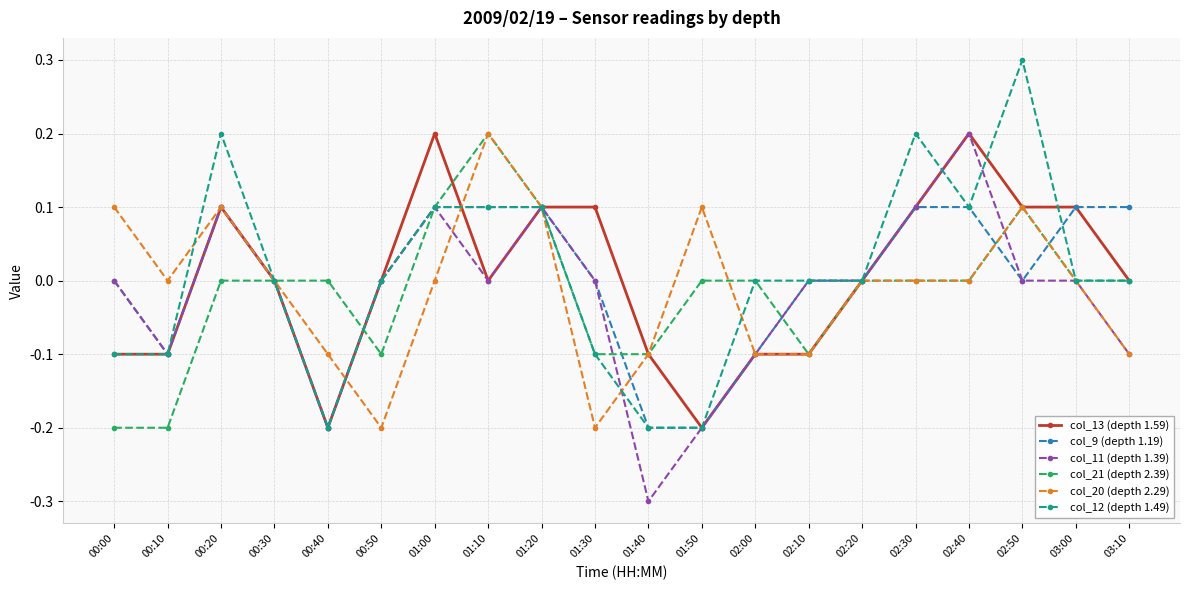

What is the value of the col_21 (depth 2.39) point at the 14th from the left?

-0.1